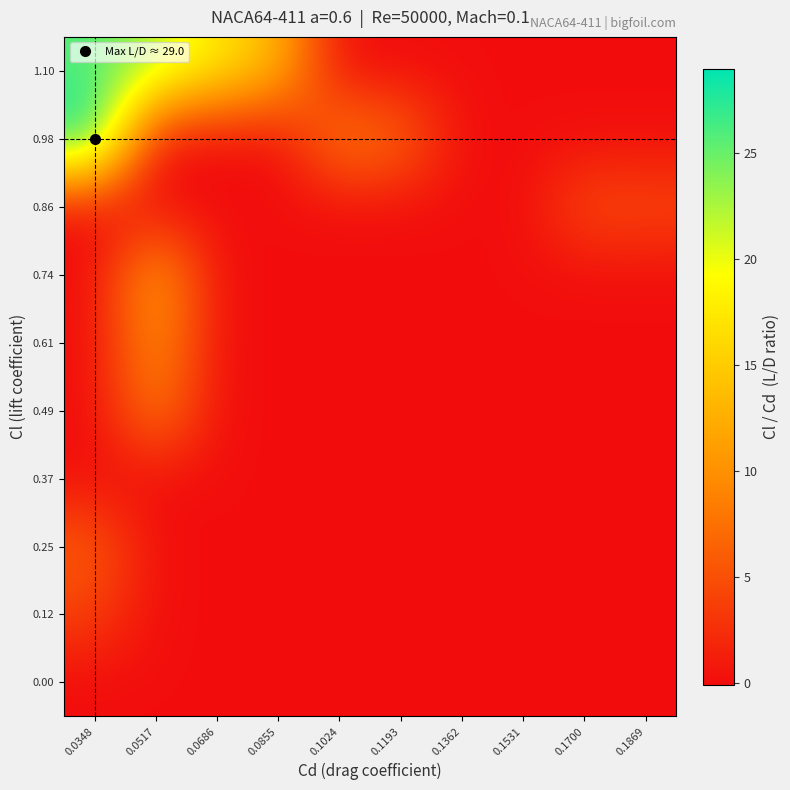

At which category is the sum across all series the highest?

0.0348